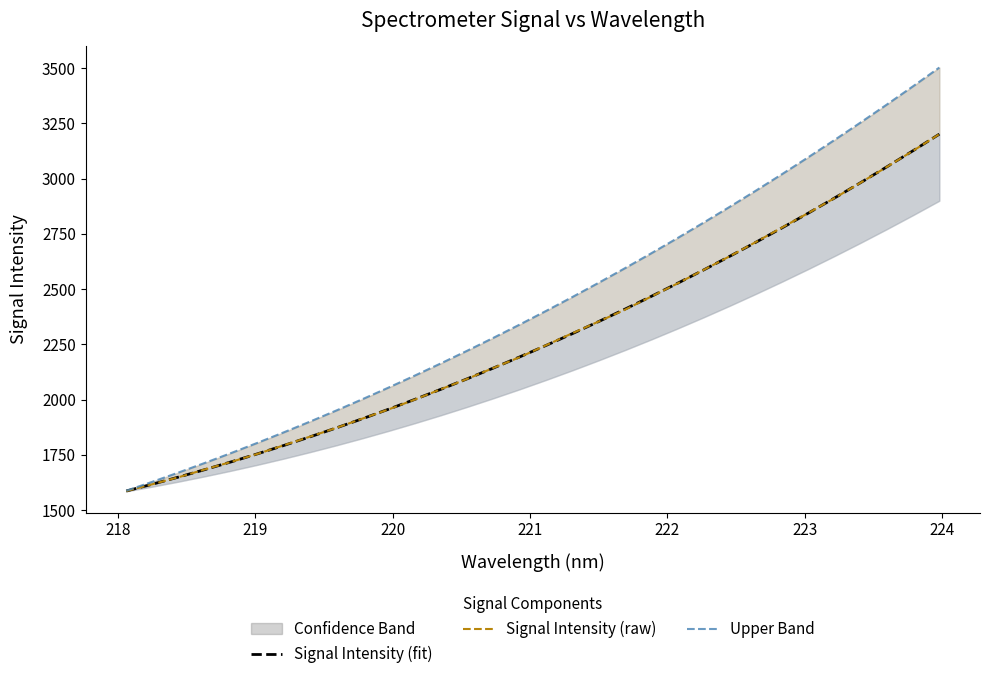

Does the chart display data point markers on the line(s)?

No